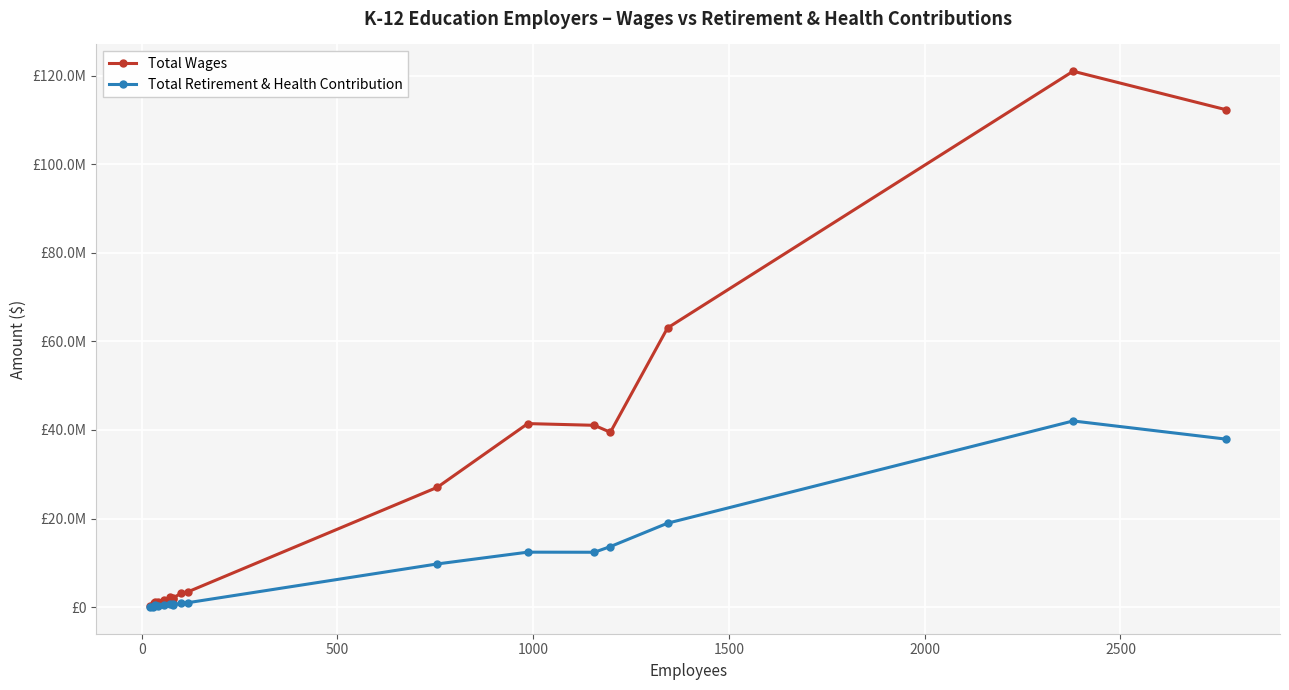

What are all the series names shown in the legend?

Total Wages, Total Retirement & Health Contribution